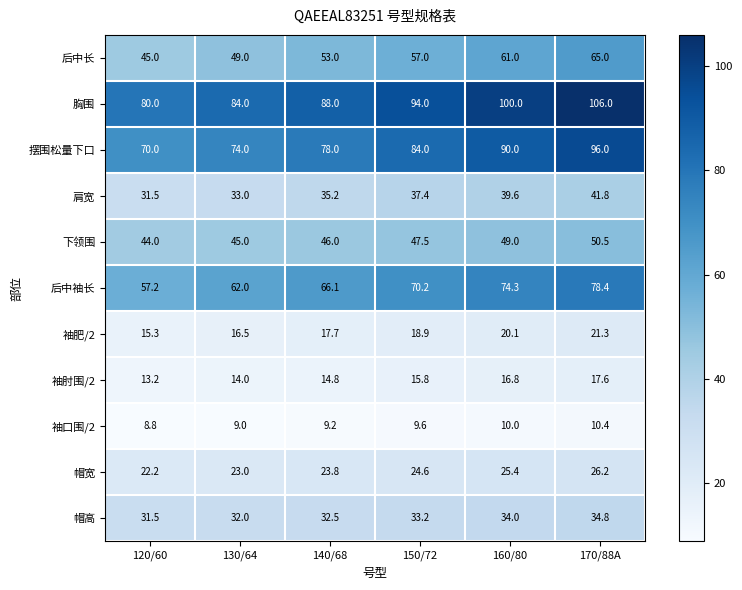

At how many categories does at least one series exceed 40?

6